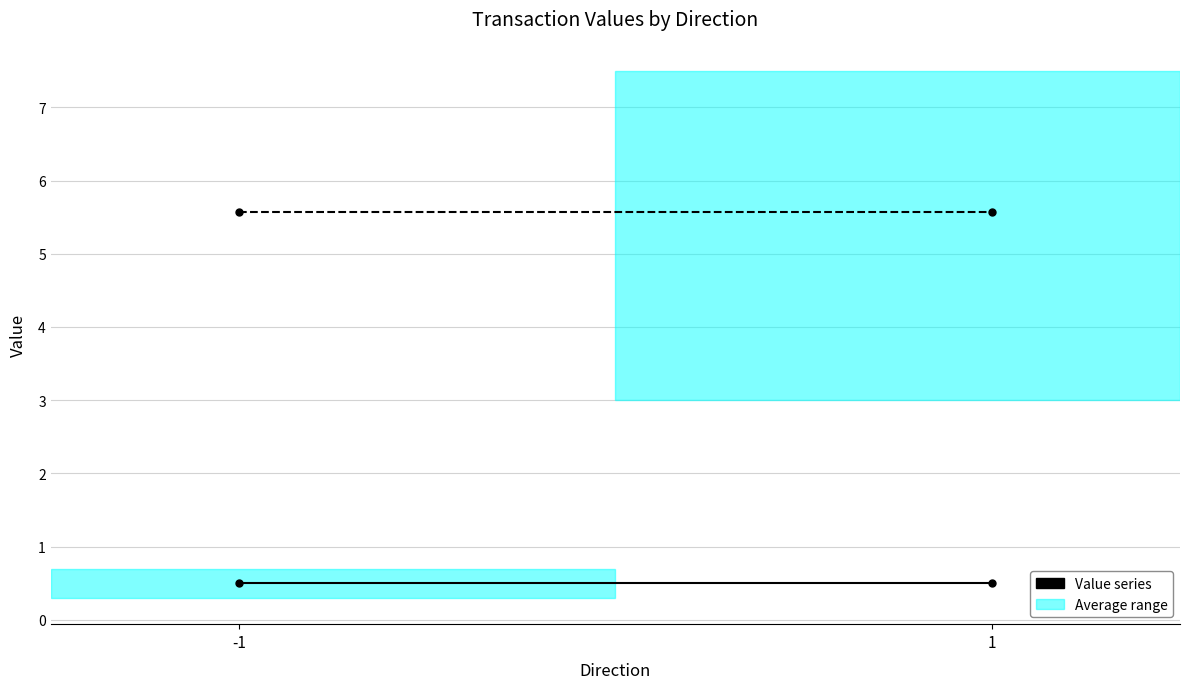

What is the spread (max minus min) of values at -1?

5.1